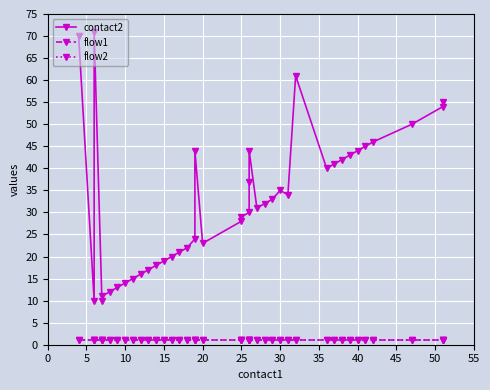

Which series has the largest range (max minus min)?

contact2